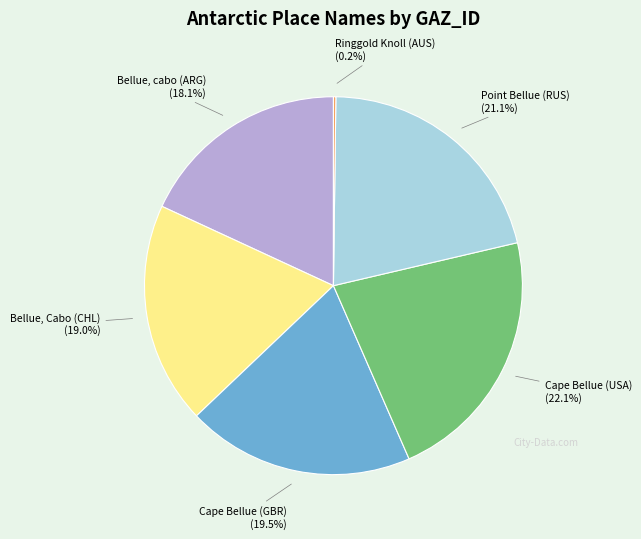

The Point Bellue (RUS) slice represents 21% of the pie. True or false?

True